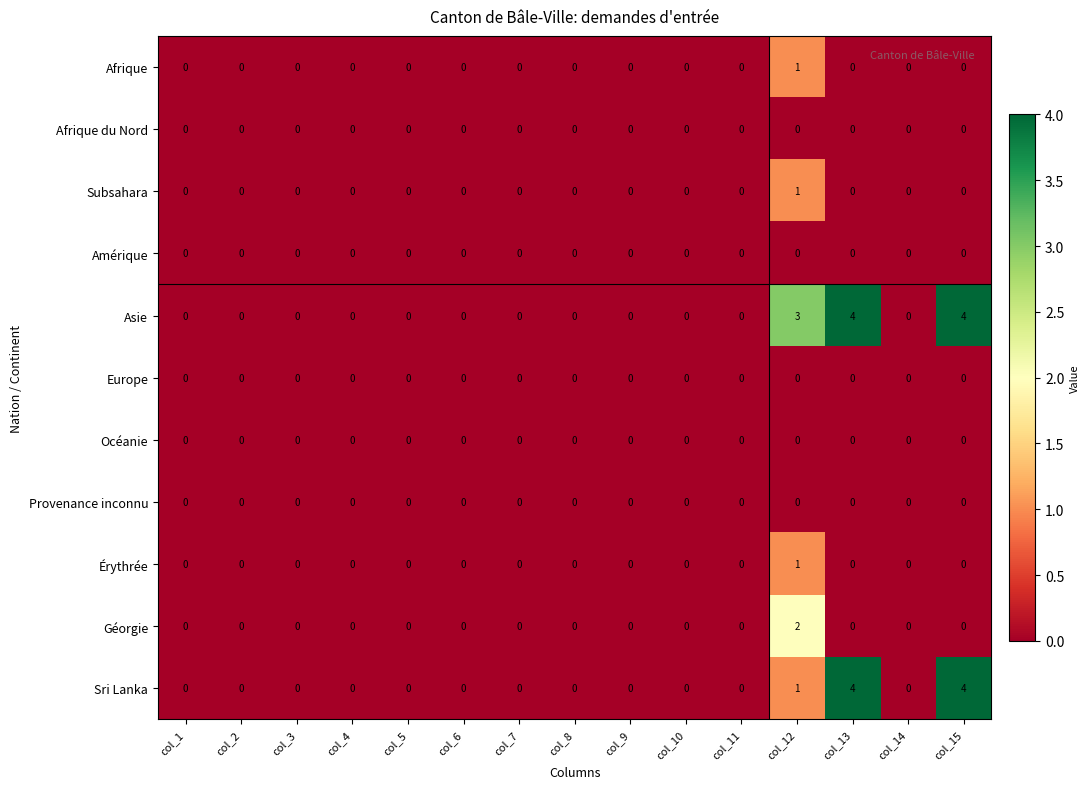

What is the greatest value displayed?

4